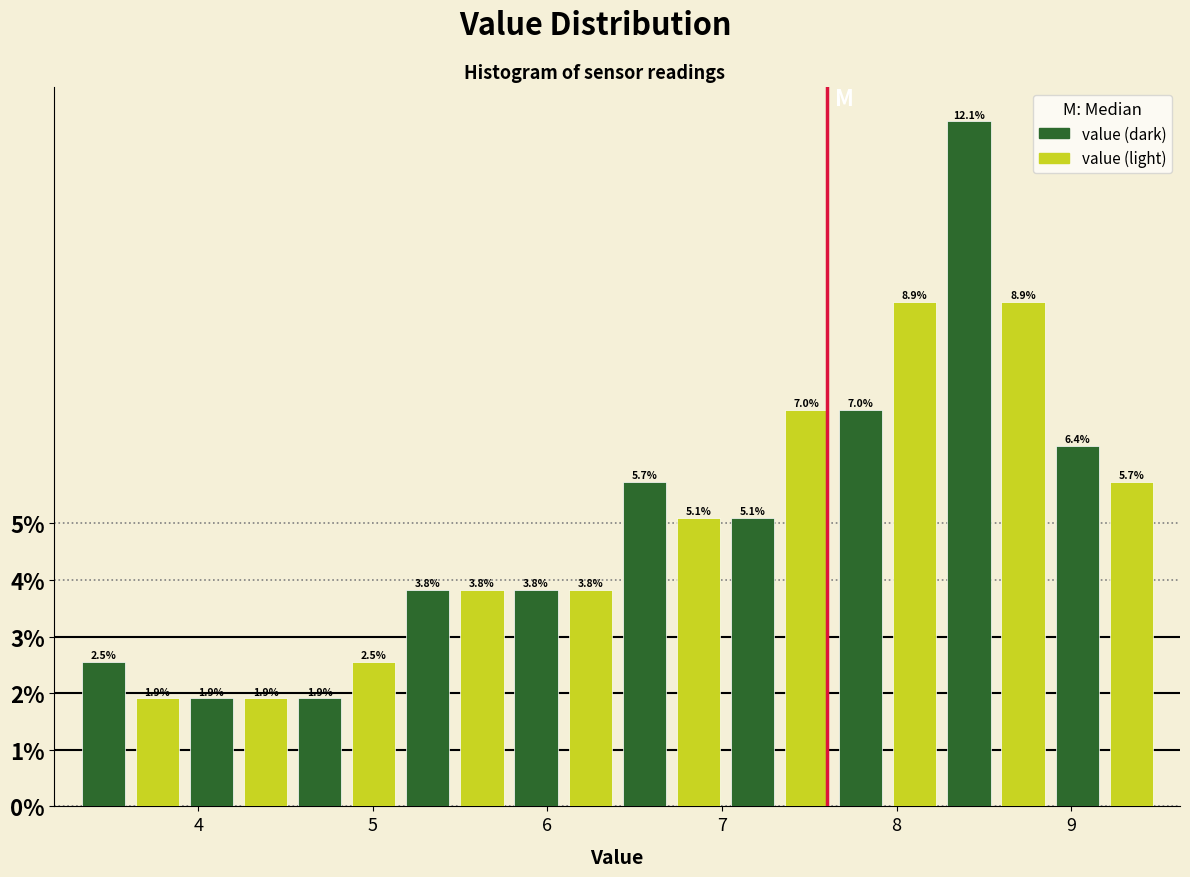

Read against the x-axis, roughly where is the centre of the tallest bar?

8.4